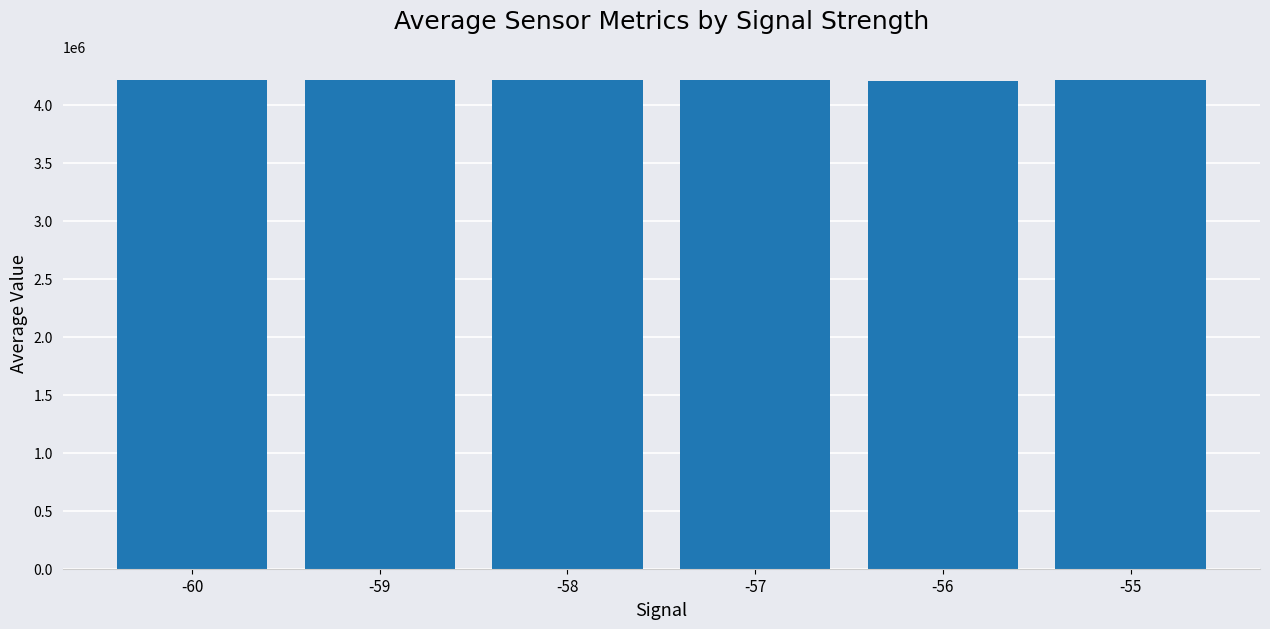

True or false: the data shows 6454261.7 at -56.

False